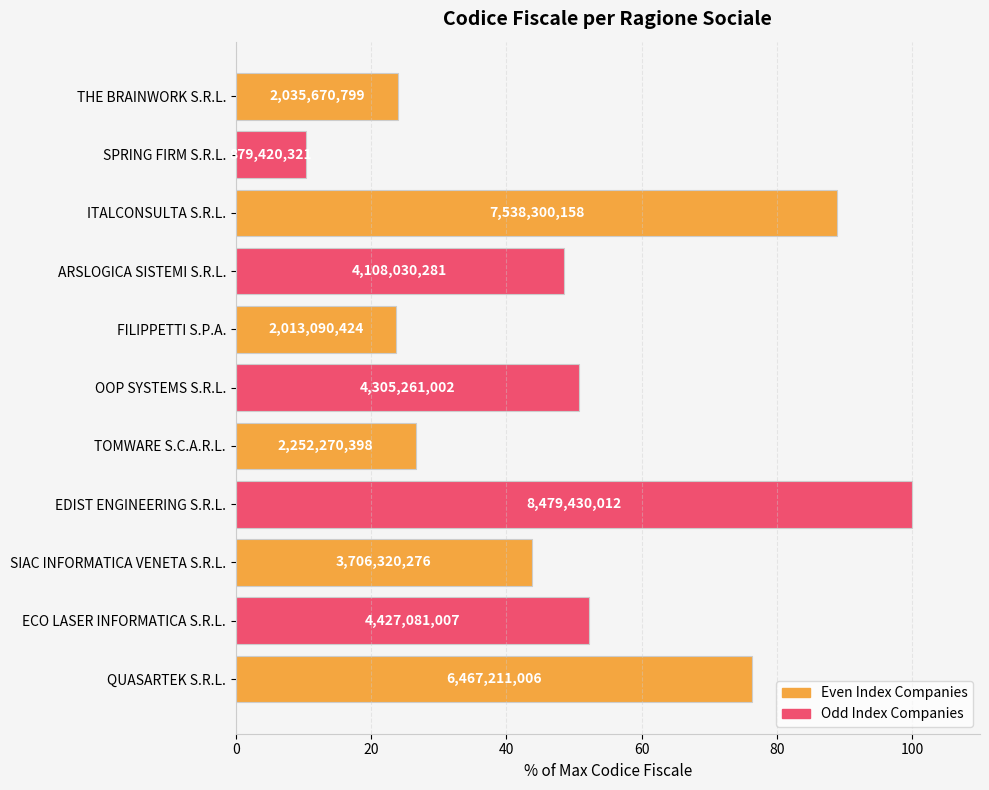

Are the bars horizontal?

Yes